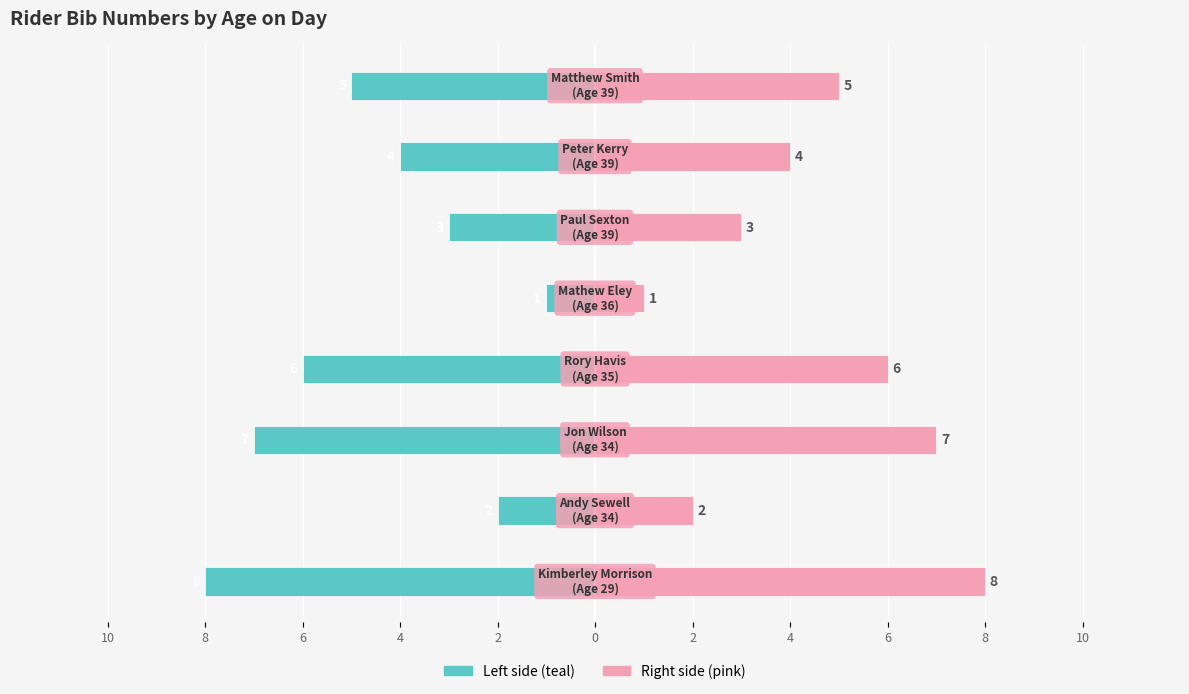

How many bars are there in total?

16